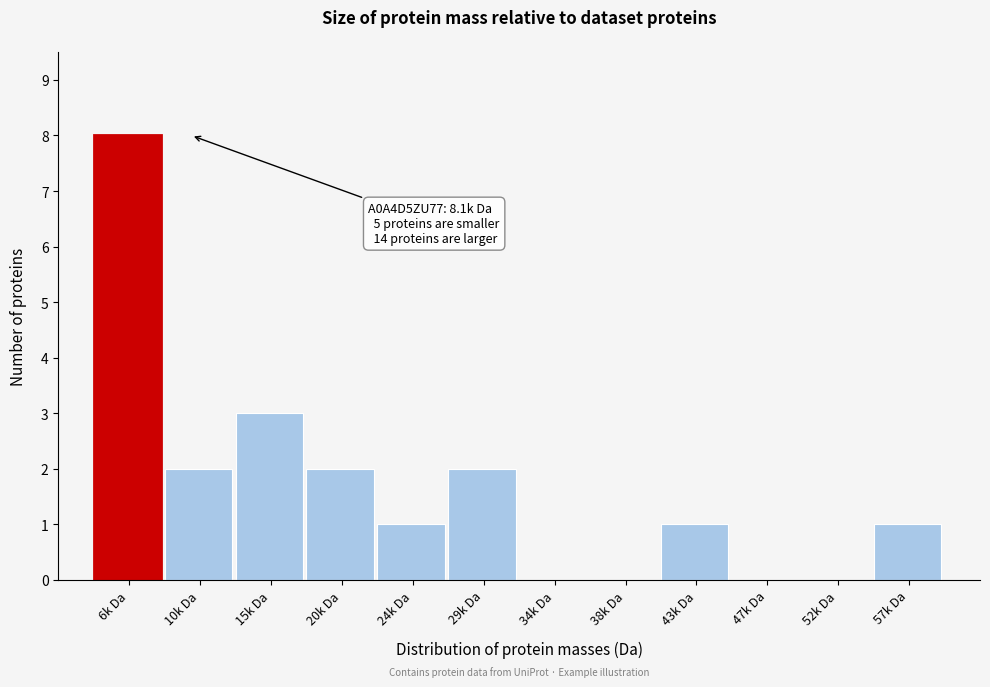

Reading left to right, extract all data points from this chart.

6k Da=8	10k Da=2	15k Da=3	20k Da=2	24k Da=1	29k Da=2	34k Da=0	38k Da=0	43k Da=1	47k Da=0	52k Da=0	57k Da=1